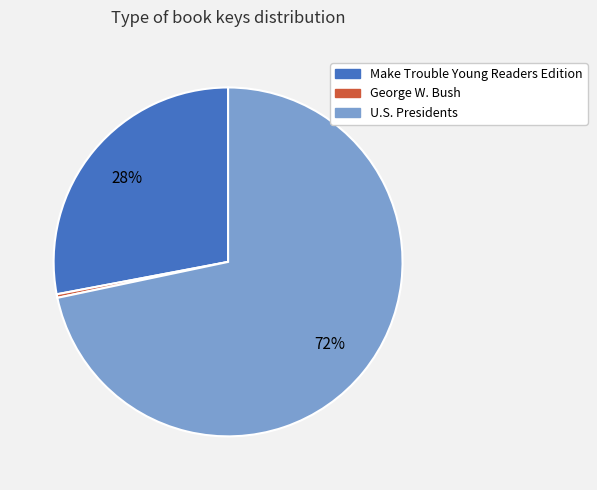

Rank the categories by value from highest to lowest.

U.S. Presidents, Make Trouble Young Readers Edition, George W. Bush